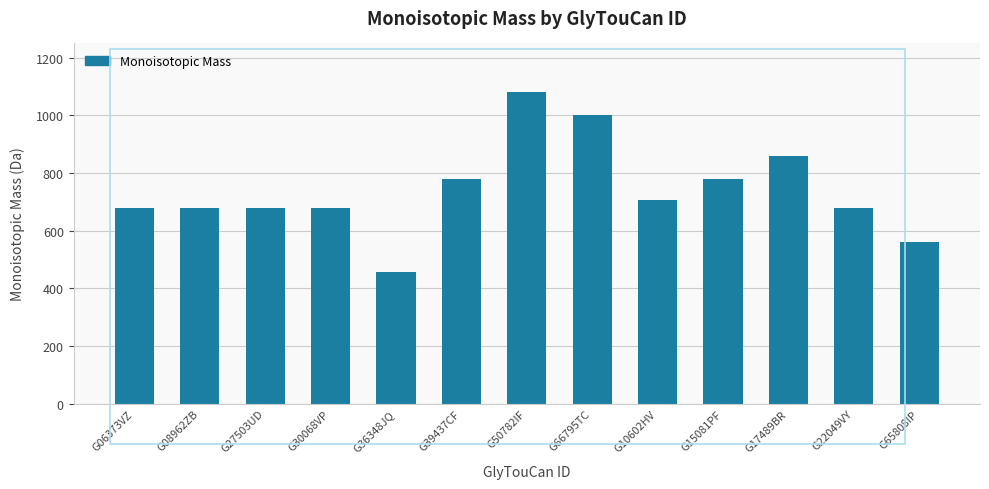

What is the difference between the maximum and minimum values?

622.2